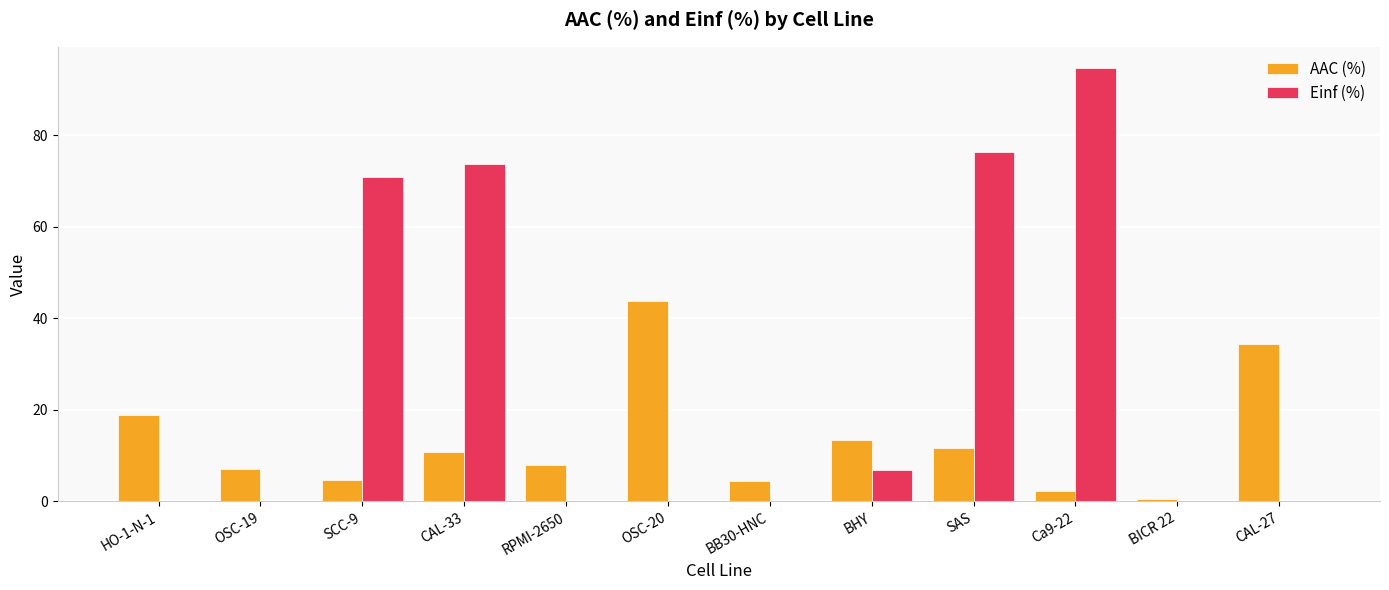

Between SCC-9 and Ca9-22, which series saw the biggest shift?

Einf (%)